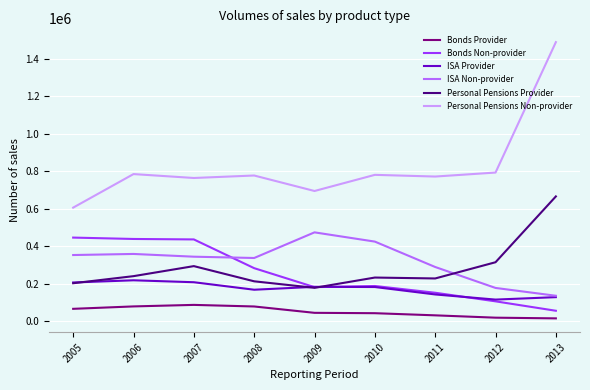

What is the sum of the Bonds Non-provider values at 2010 and 2009?

369695